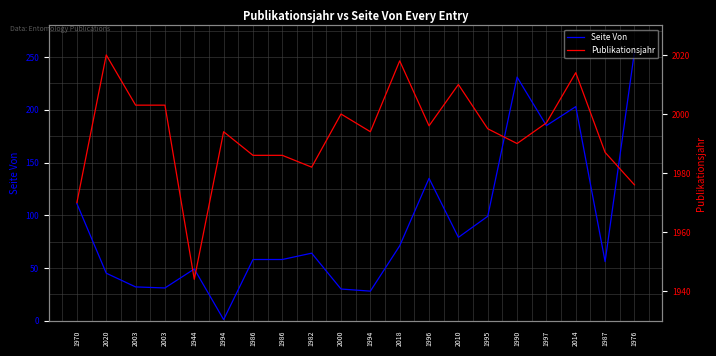

What is the label of the 16th point from the right?

1944